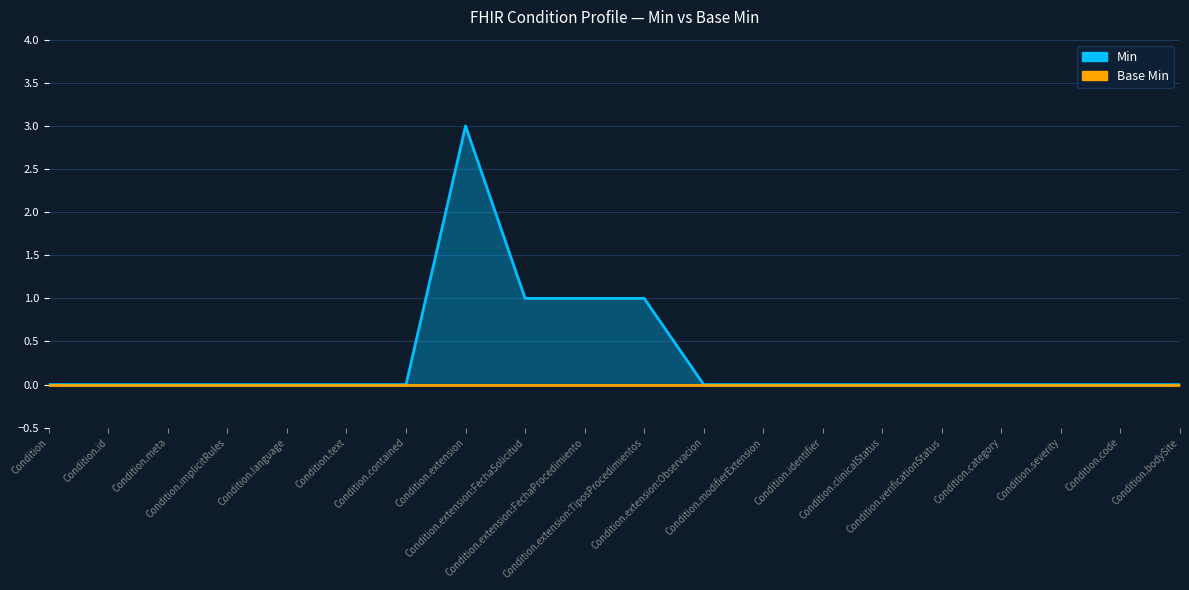

How many interior local peaks (higher than both neighbors) does the data have?

1